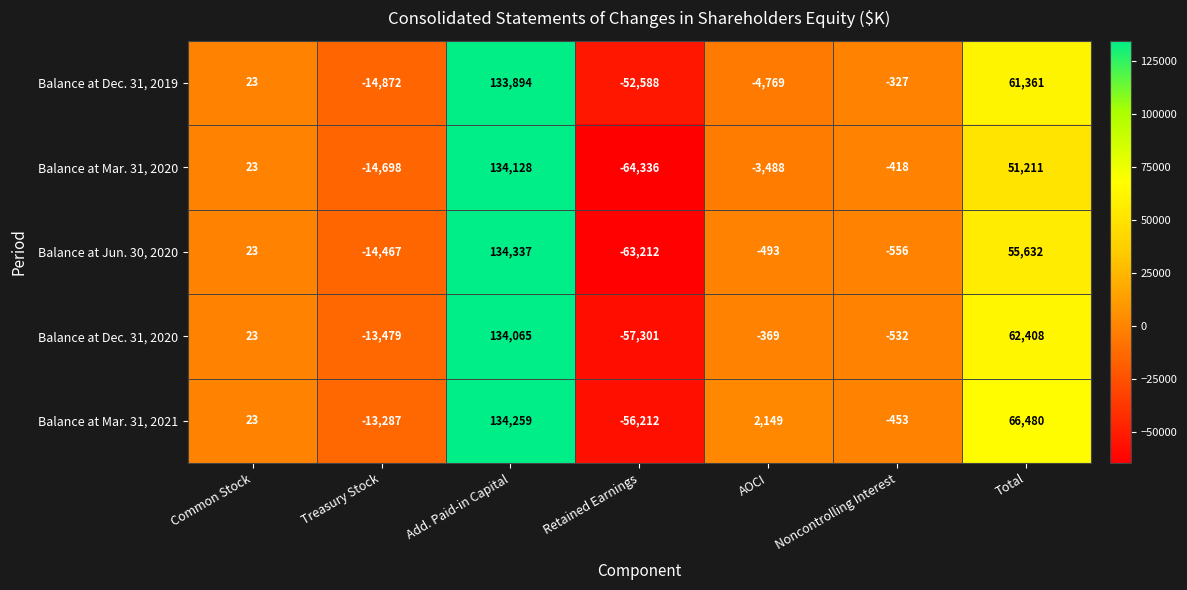

Which series has the largest range (max minus min)?

Balance at Mar. 31, 2020